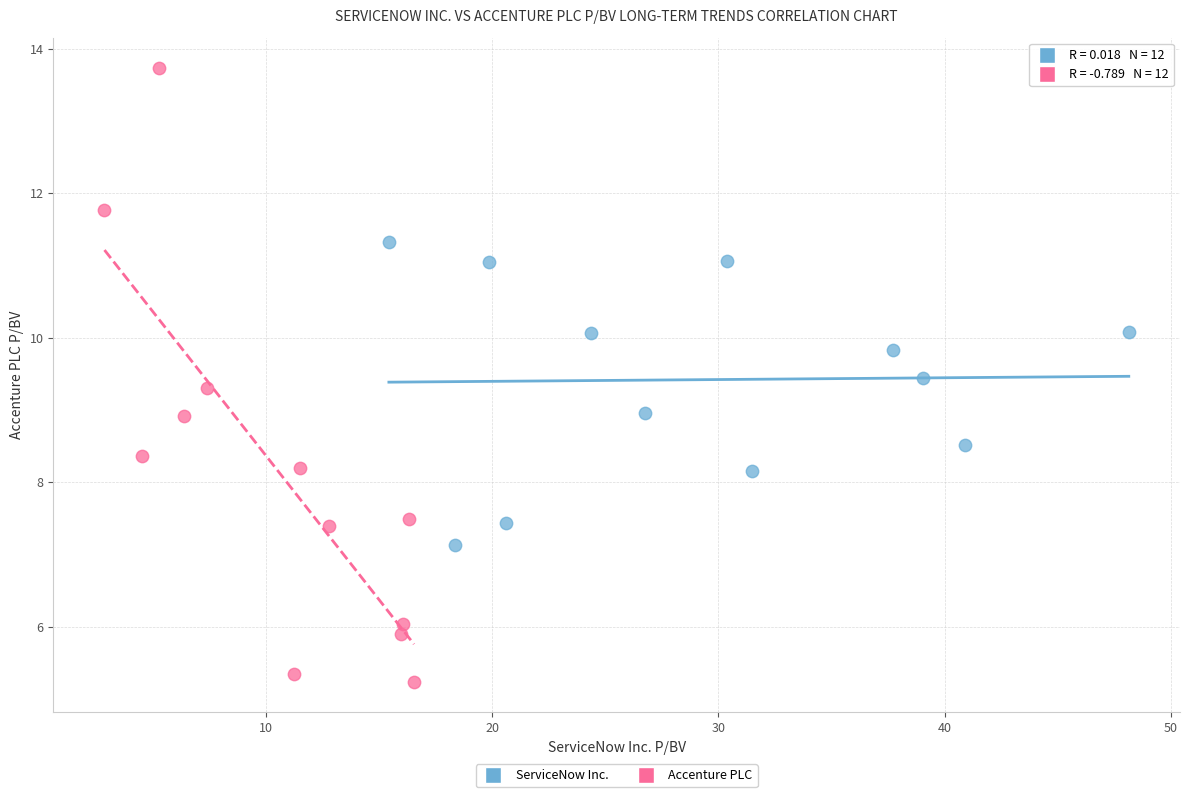

What are all the series names shown in the legend?

ServiceNow Inc., Accenture PLC